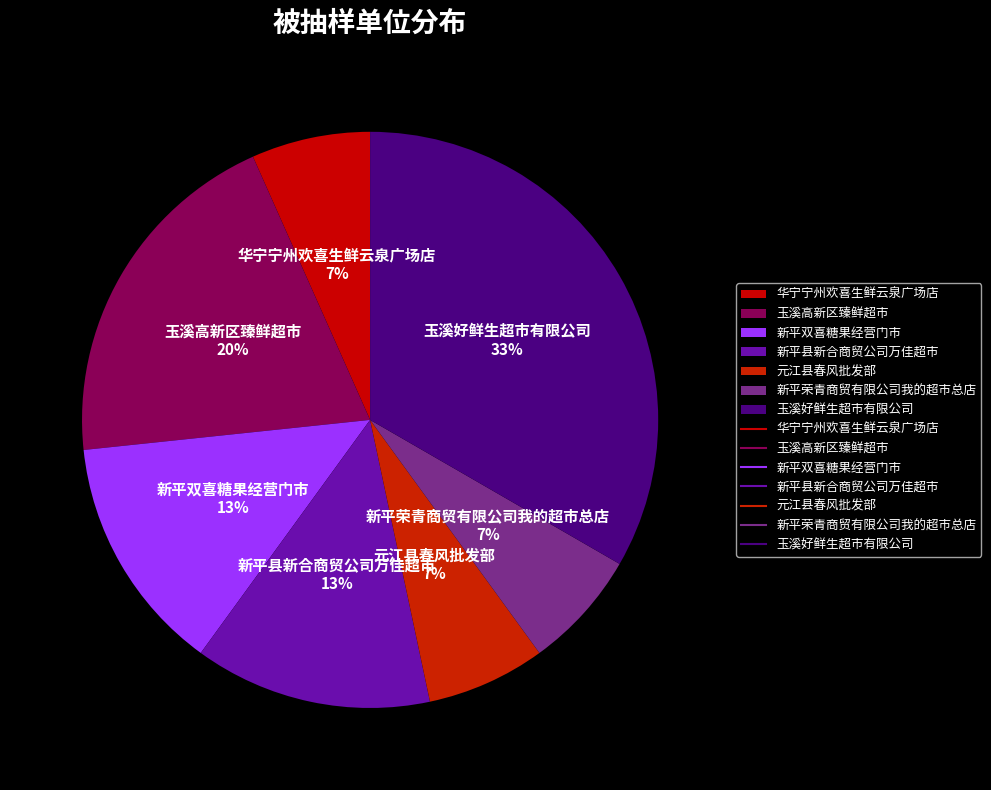

How many segments does this pie chart have?

7